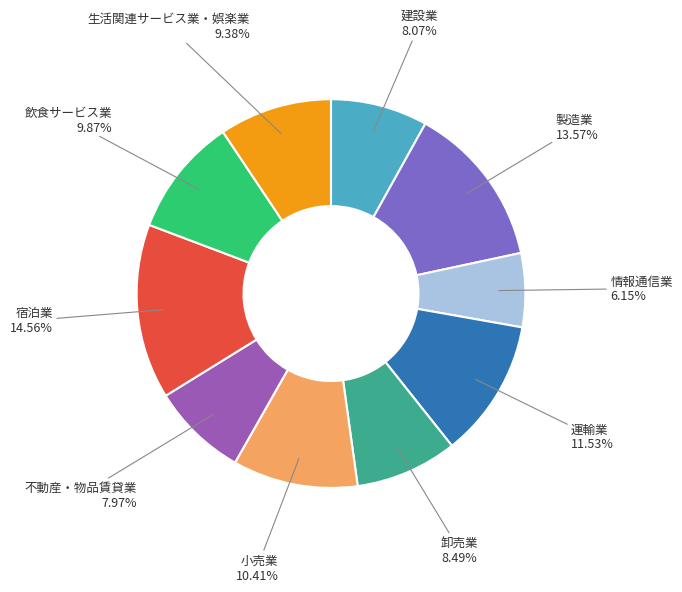

Which slice is the largest?

宿泊業